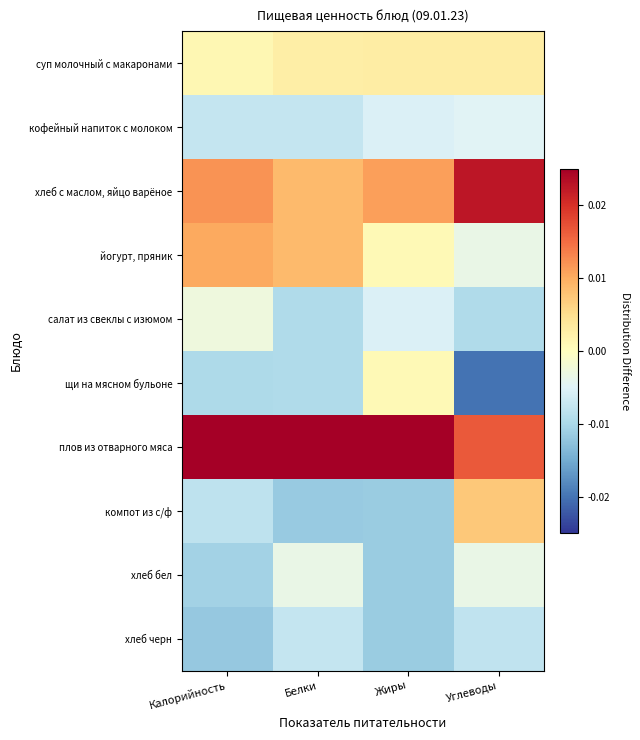

At how many categories does at least one series exceed 0?

4